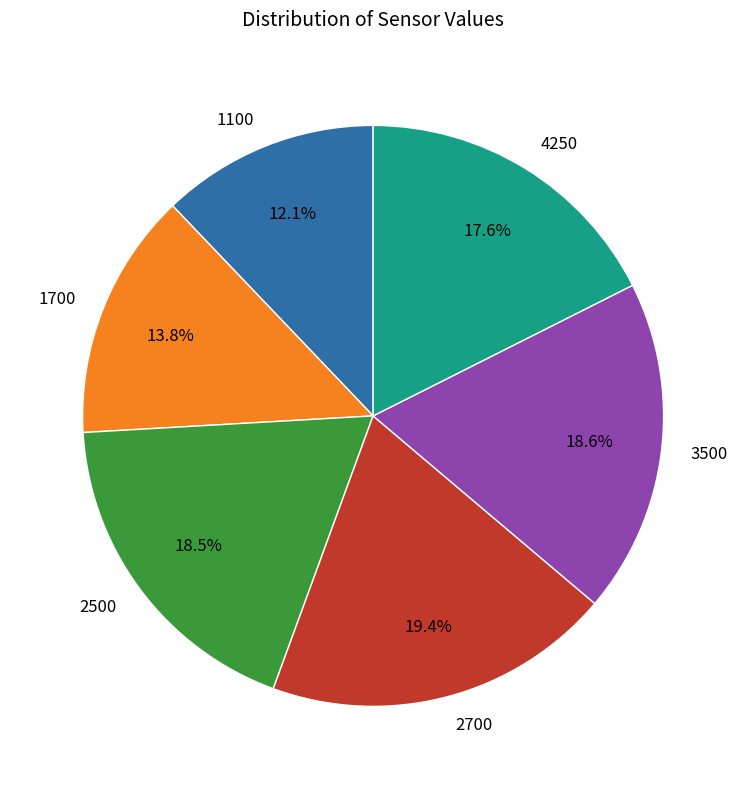

Which slice is the largest?

2700